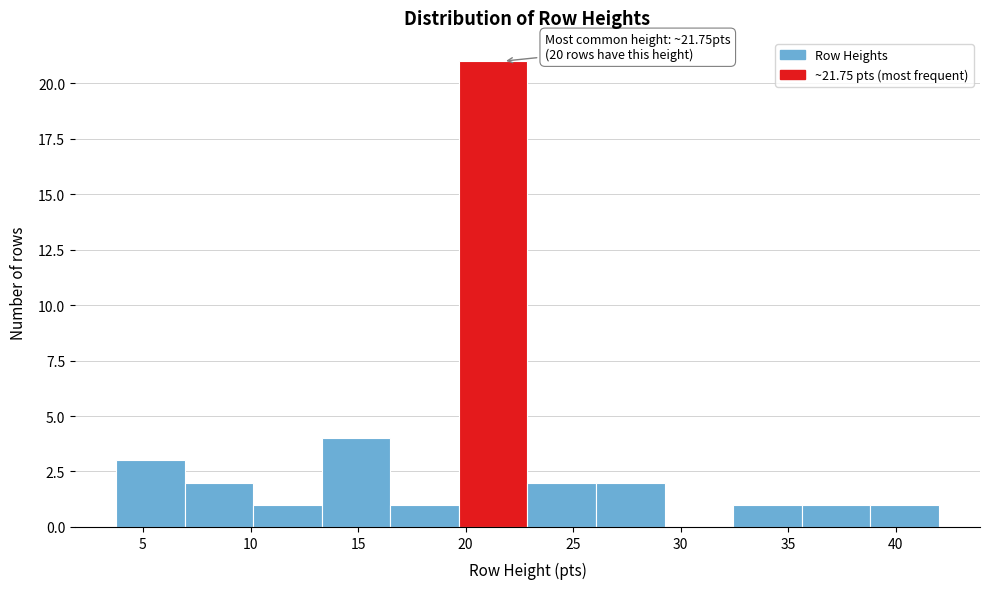

Which range on the x-axis has the tallest bar?

19.5 to 23.0